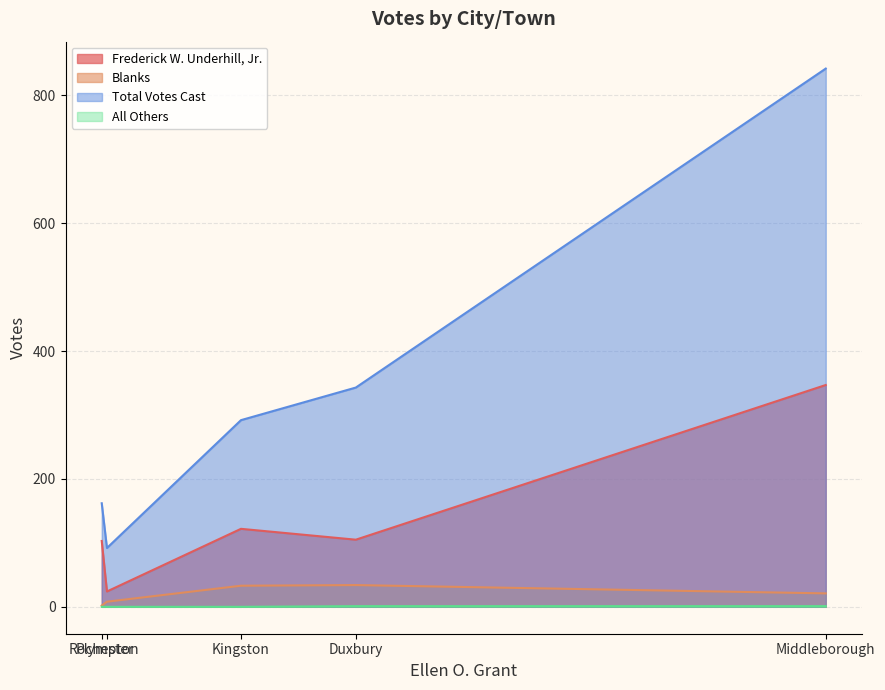

Which category has the lowest value in the Frederick W. Underhill, Jr. series?

Plympton